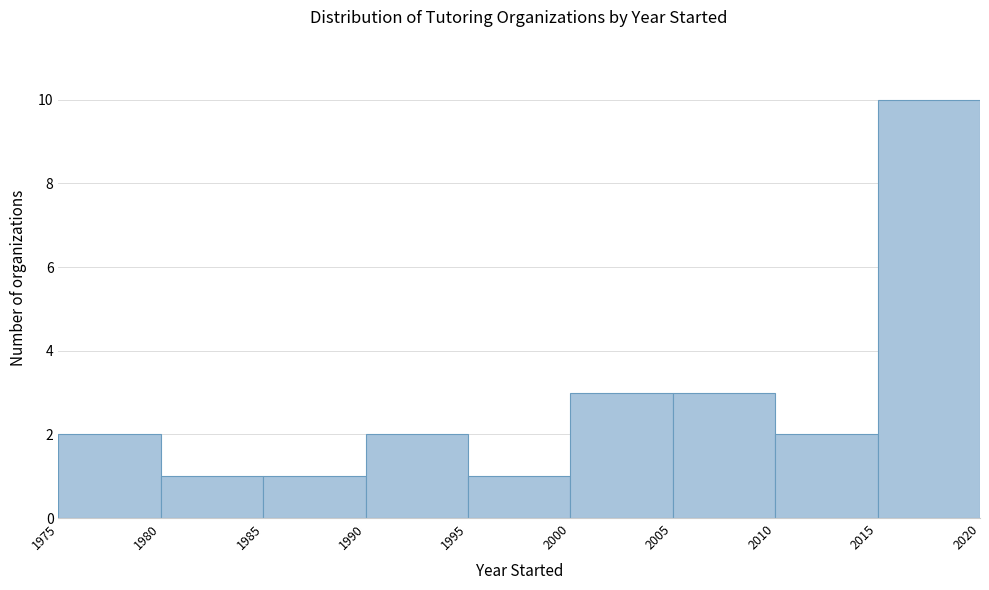

Reading left to right, list every bar in this chart as the range it spans on the x-axis followed by its height. The values are not printed on the chart, so give them approximately, as read against the axis.

1975 to 1980: 2
1980 to 1985: 1
1985 to 1990: 1
1990 to 1995: 2
1995 to 2000: 1
2000 to 2005: 3
2005 to 2010: 3
2010 to 2015: 2
2015 to 2020: 10